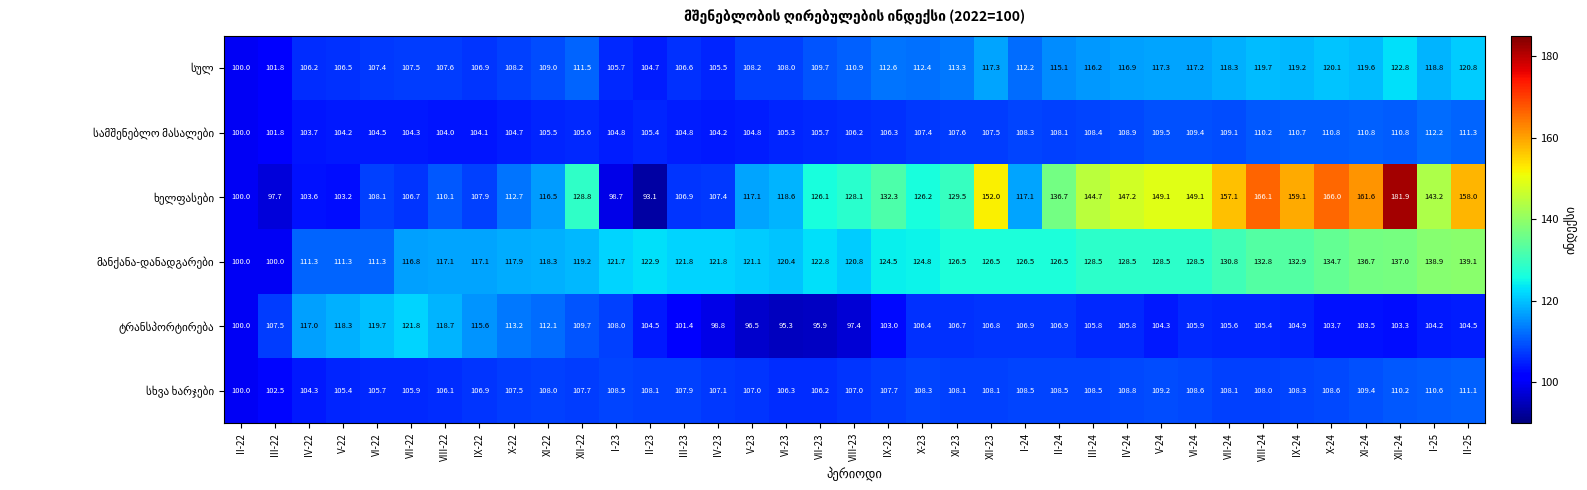

What is the total value across all series at XI-24?

741.6